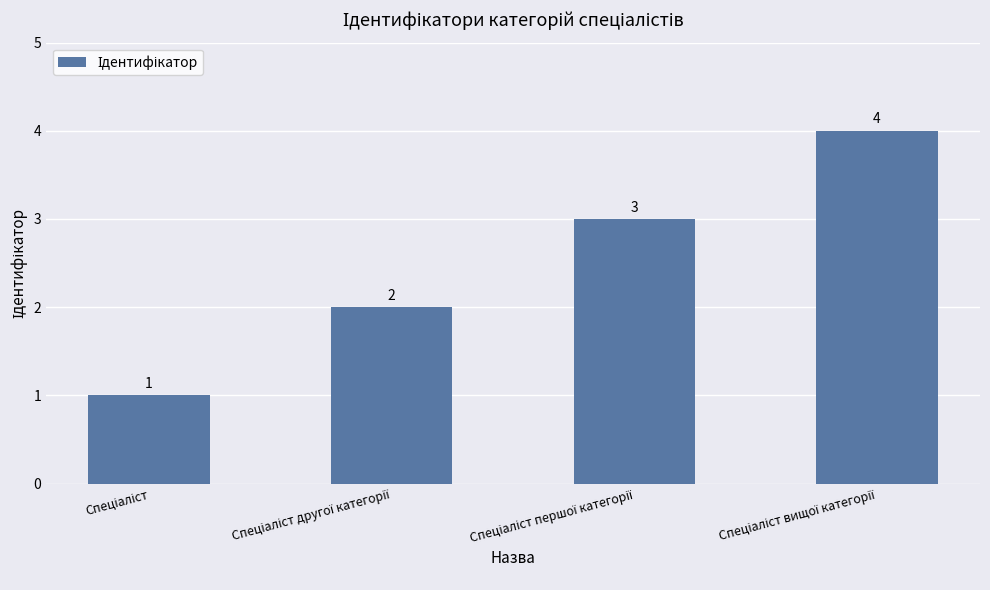

What is the value of the 1st bar from the left?

1